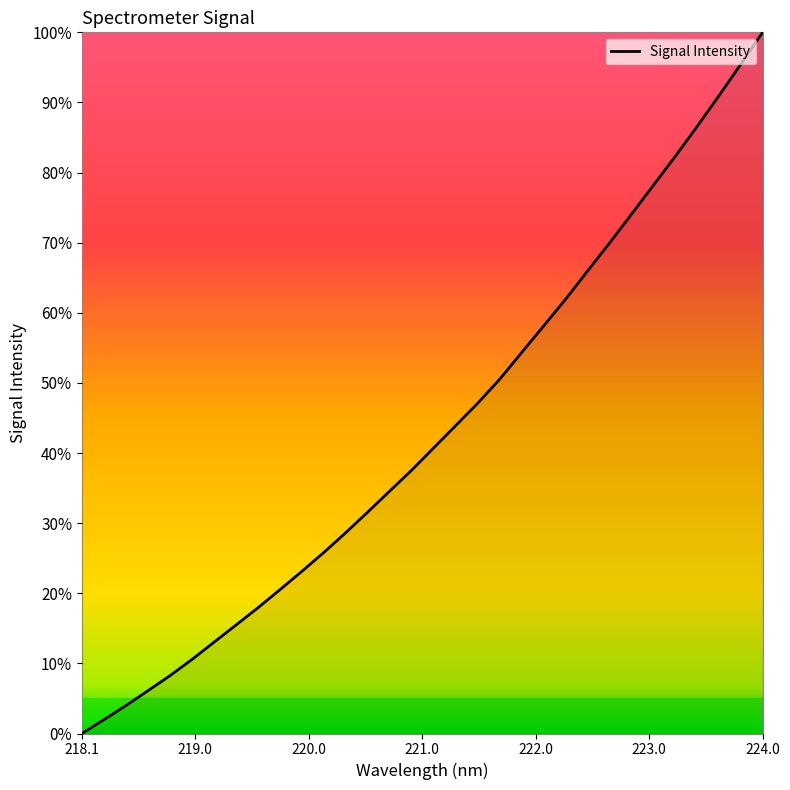

What is the greatest value displayed?

100.0